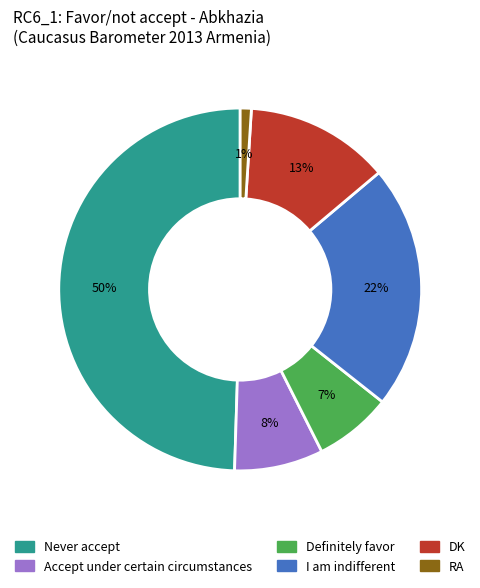

What is the largest slice in the pie chart?

Never accept